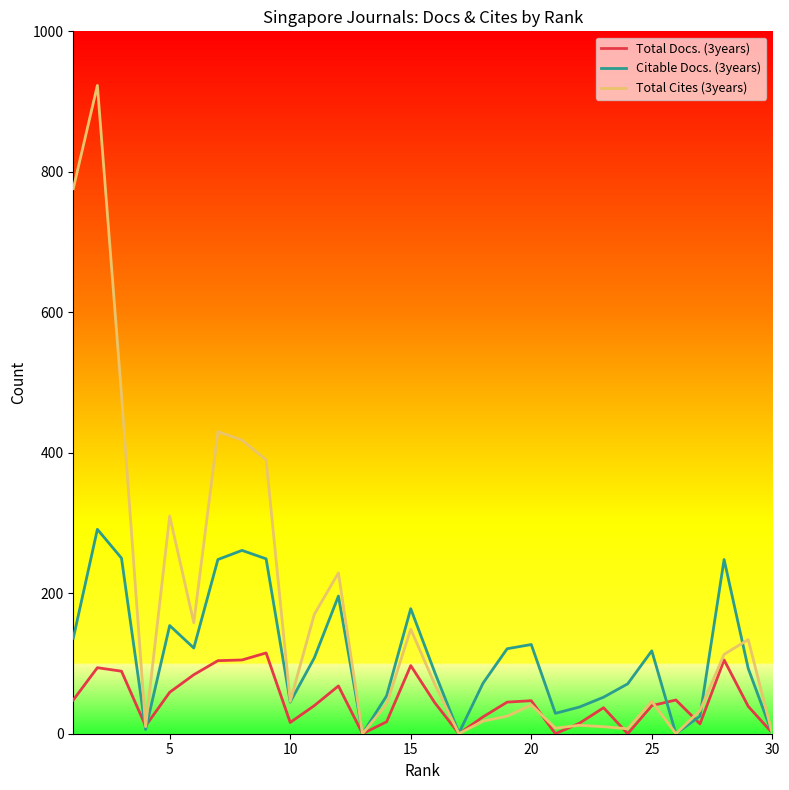

What is the maximum value shown in the chart?

923